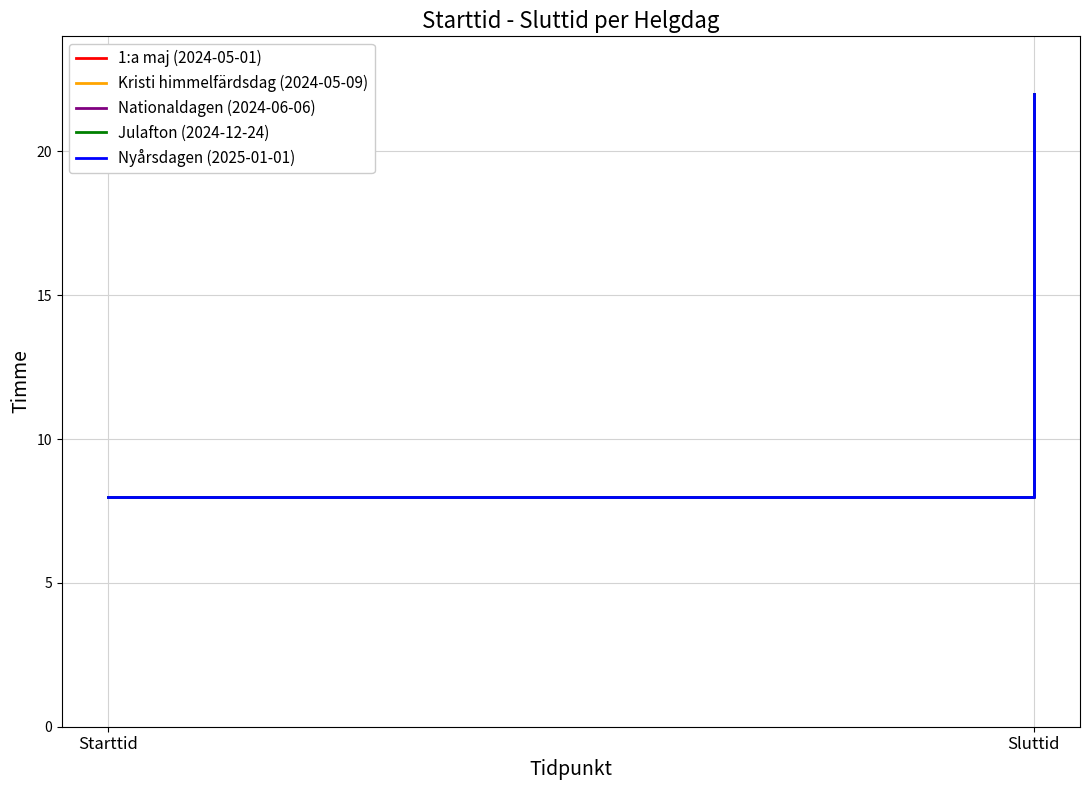

How many distinct data groups are displayed?

5